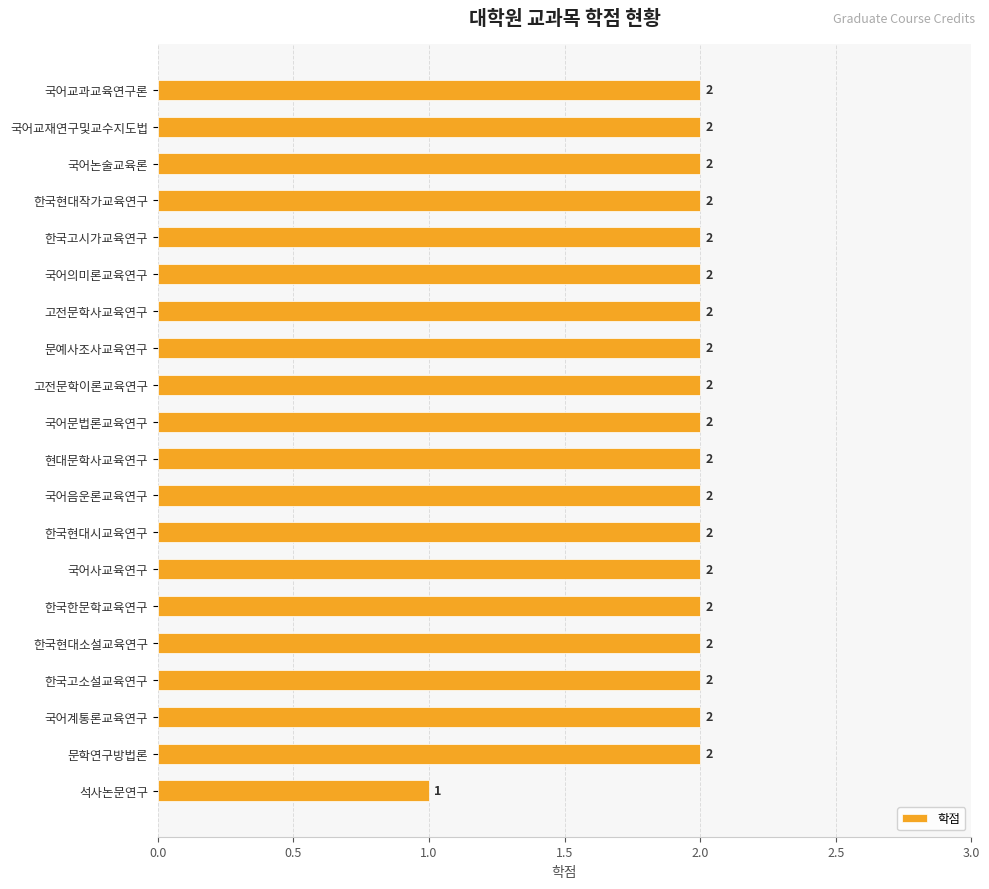

What is the sum of the values at 국어계통론교육연구 and 문학연구방법론?

4